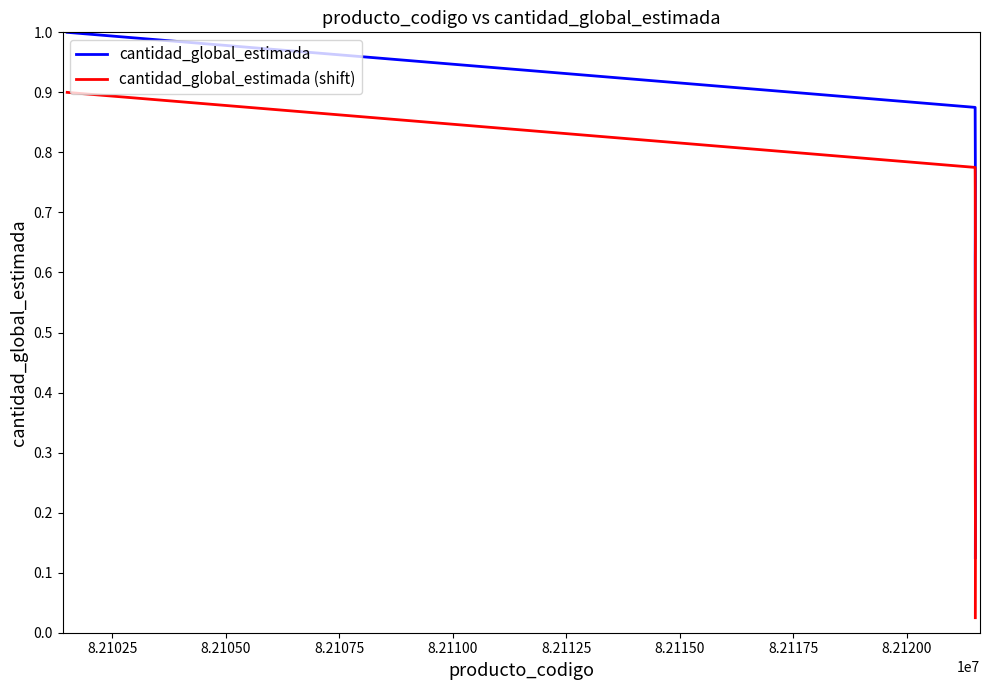

Which series has the largest total across all categories?

cantidad_global_estimada